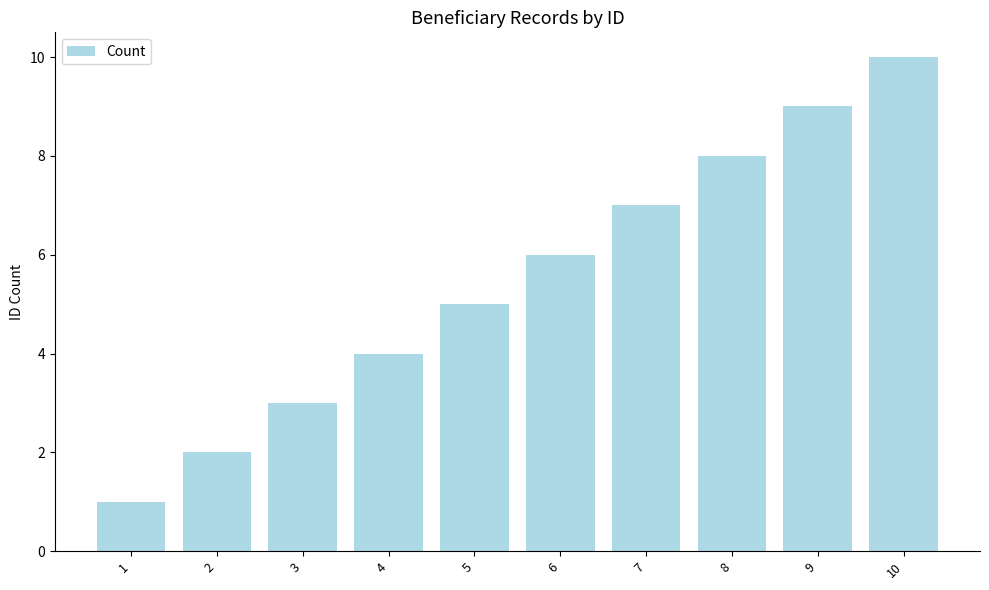

Read the value at 10.

10